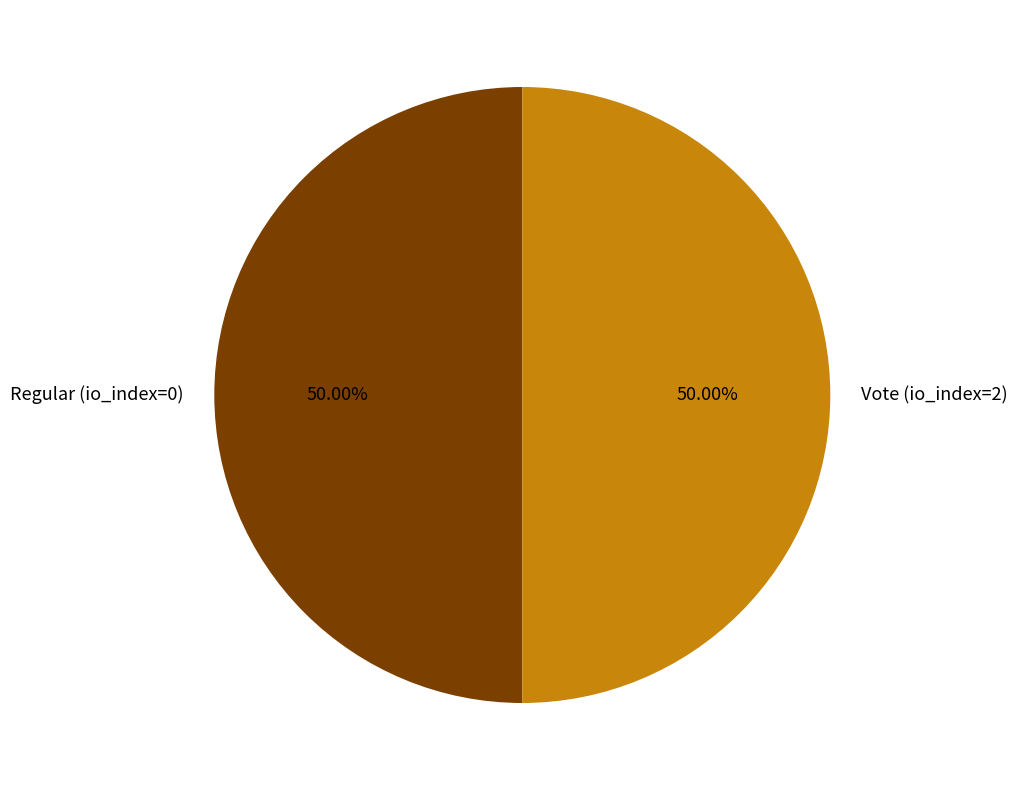

How many slices are in this pie chart?

2